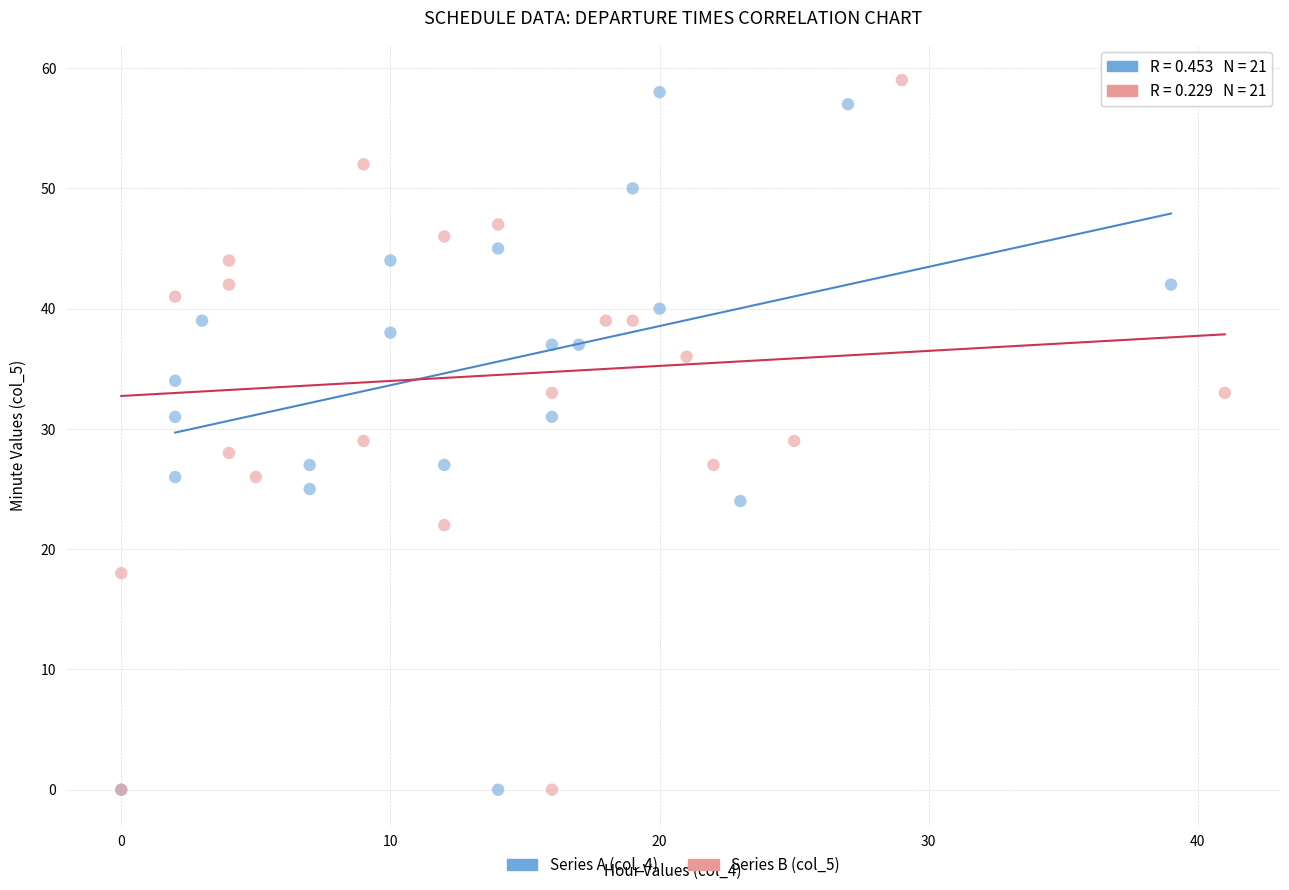

What are all the series names shown in the legend?

Series A (col_4), Series B (col_5)